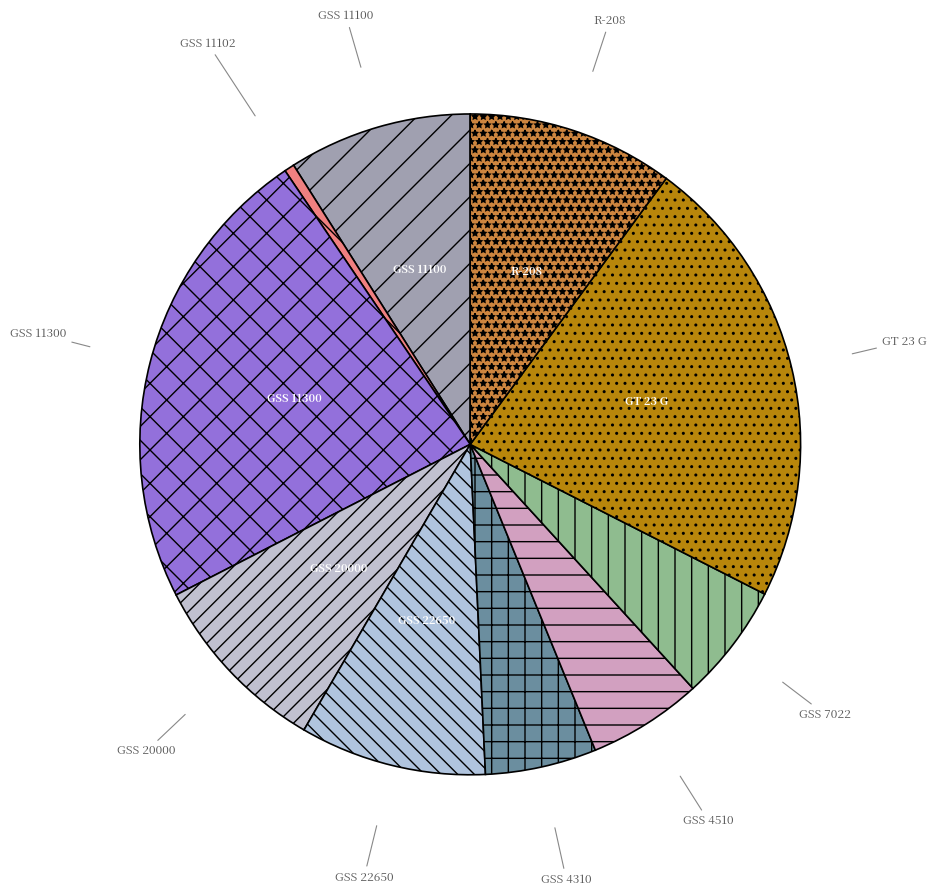

Is the sum of R-208 and GSS 7022 greater than half?

No